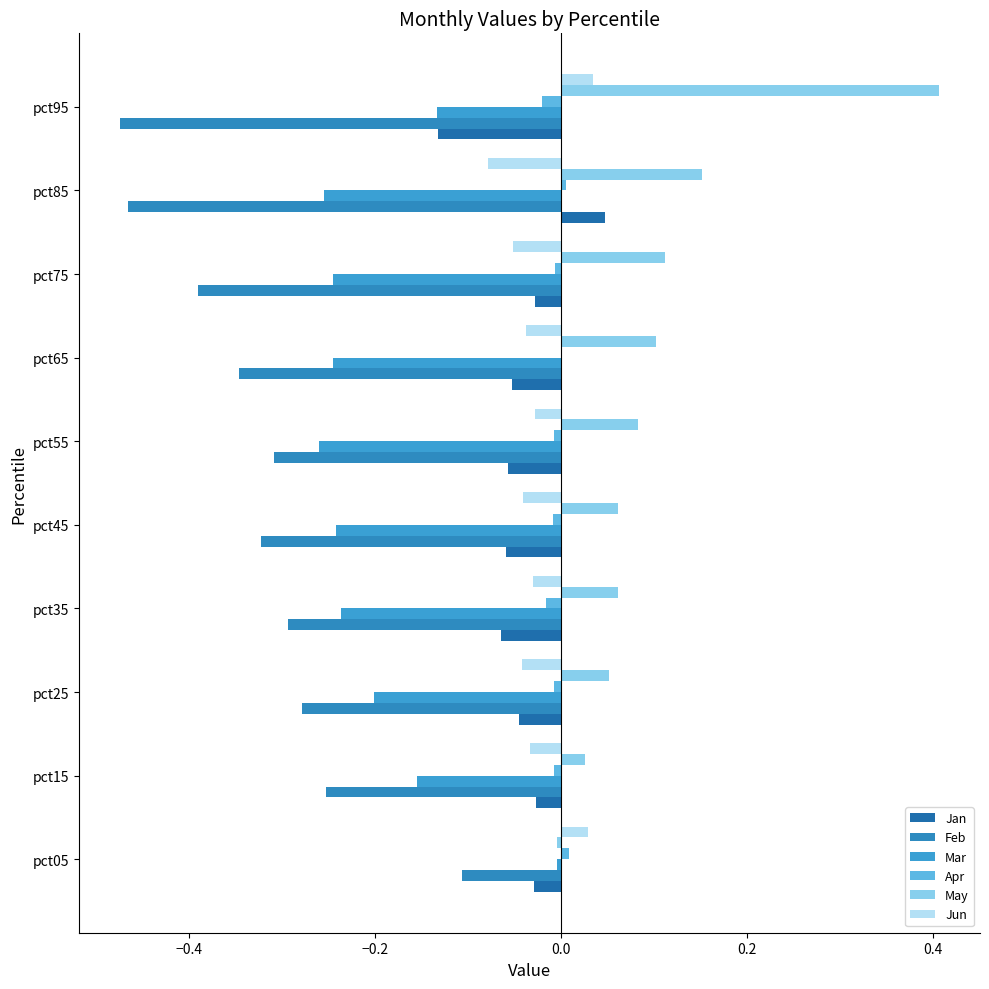

Which series has the widest spread of values?

May